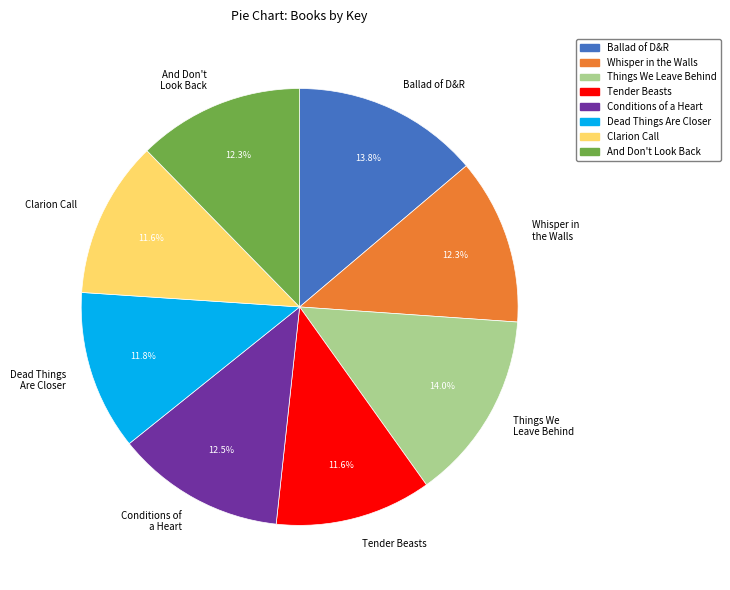

Is there any slice that represents more than half of the pie?

No